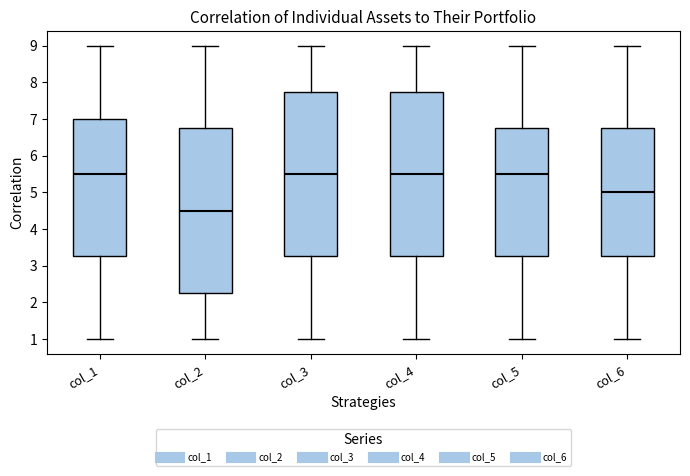

Reading left to right, read every box against the y-axis: the position of its median line, the range the box covers, and the ends of its whiskers. The values are not printed on the chart, so give them approximately, as read against the axis.

col_1: median 5.5, box 3.3 to 7.0, whiskers 1.0 to 9.0
col_2: median 4.5, box 2.3 to 6.8, whiskers 1.0 to 9.0
col_3: median 5.5, box 3.3 to 7.8, whiskers 1.0 to 9.0
col_4: median 5.5, box 3.3 to 7.8, whiskers 1.0 to 9.0
col_5: median 5.5, box 3.3 to 6.8, whiskers 1.0 to 9.0
col_6: median 5.0, box 3.3 to 6.8, whiskers 1.0 to 9.0